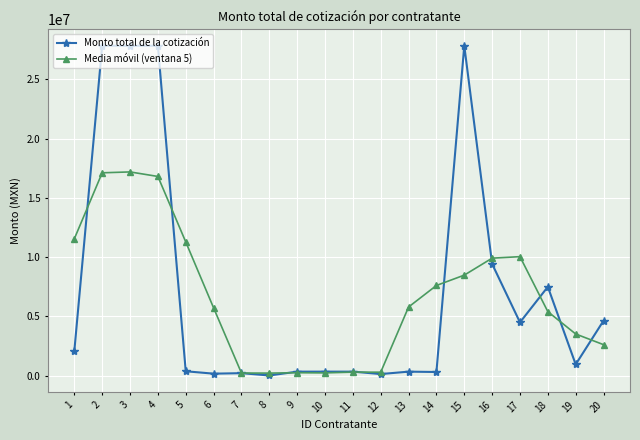

Does the chart display data point markers on the line(s)?

Yes